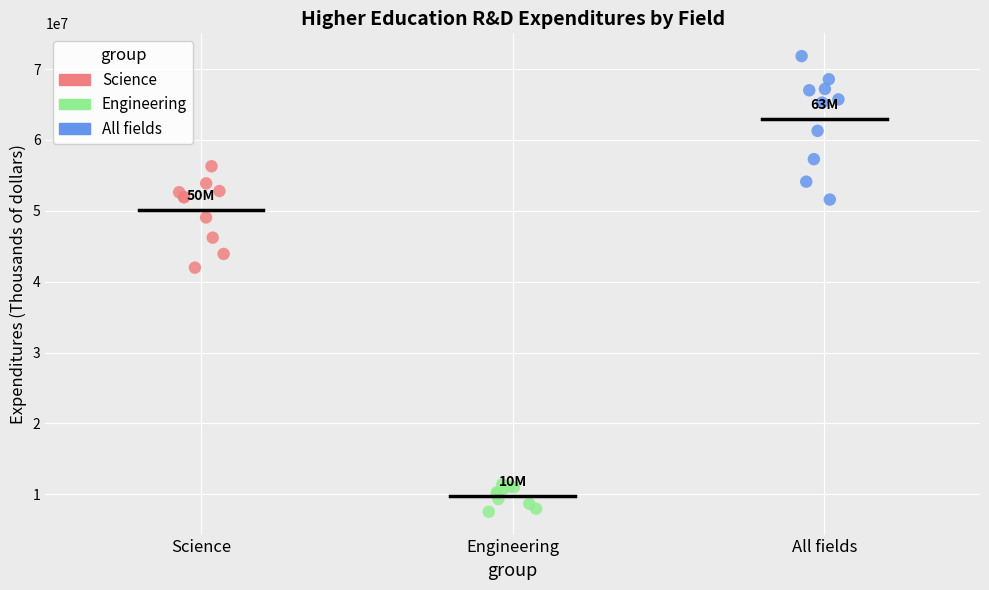

Which series reaches the minimum Y coordinate?

Engineering